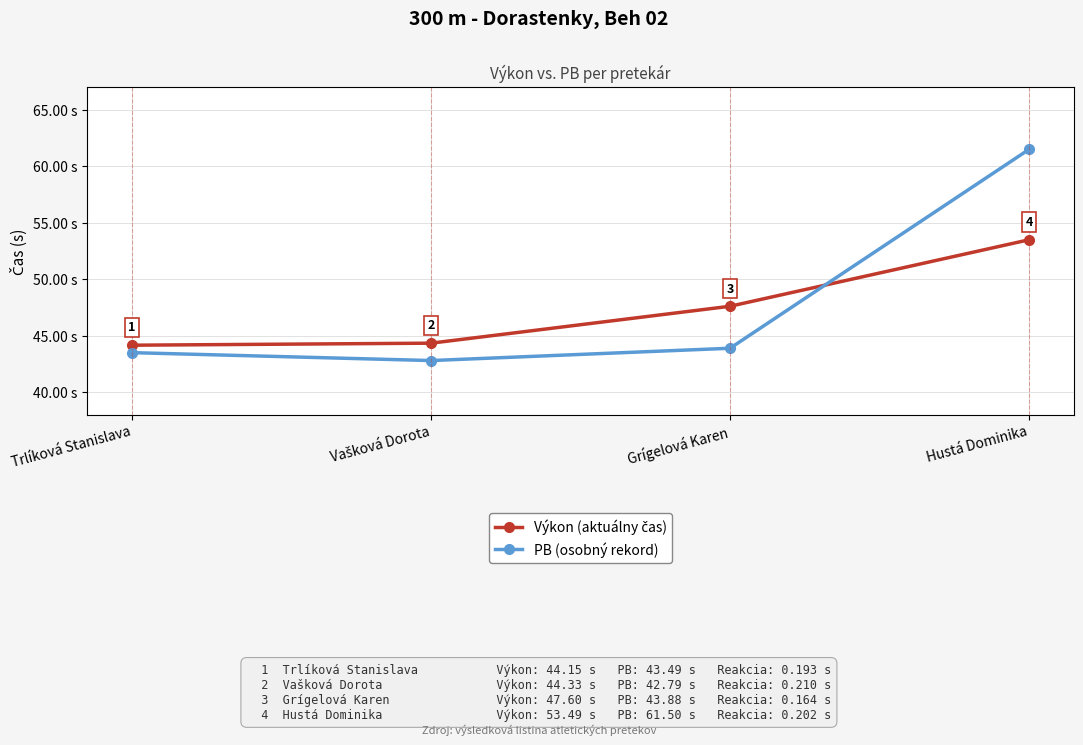

What is the label of the 1st point from the left?

Trlíková Stanislava